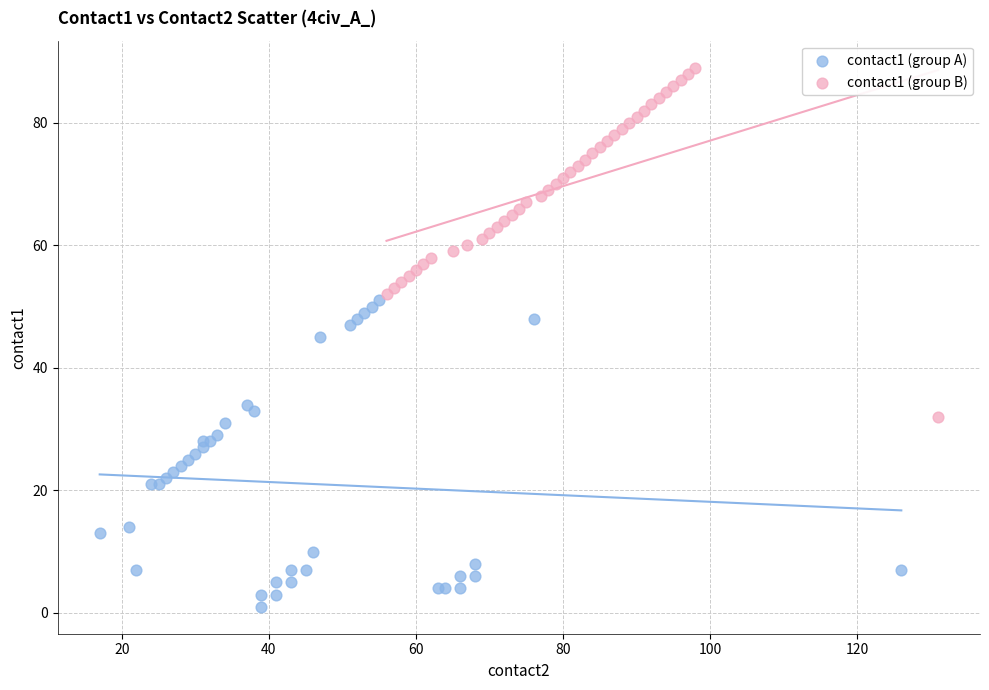

Which series reaches the minimum Y coordinate?

contact1 (group A)